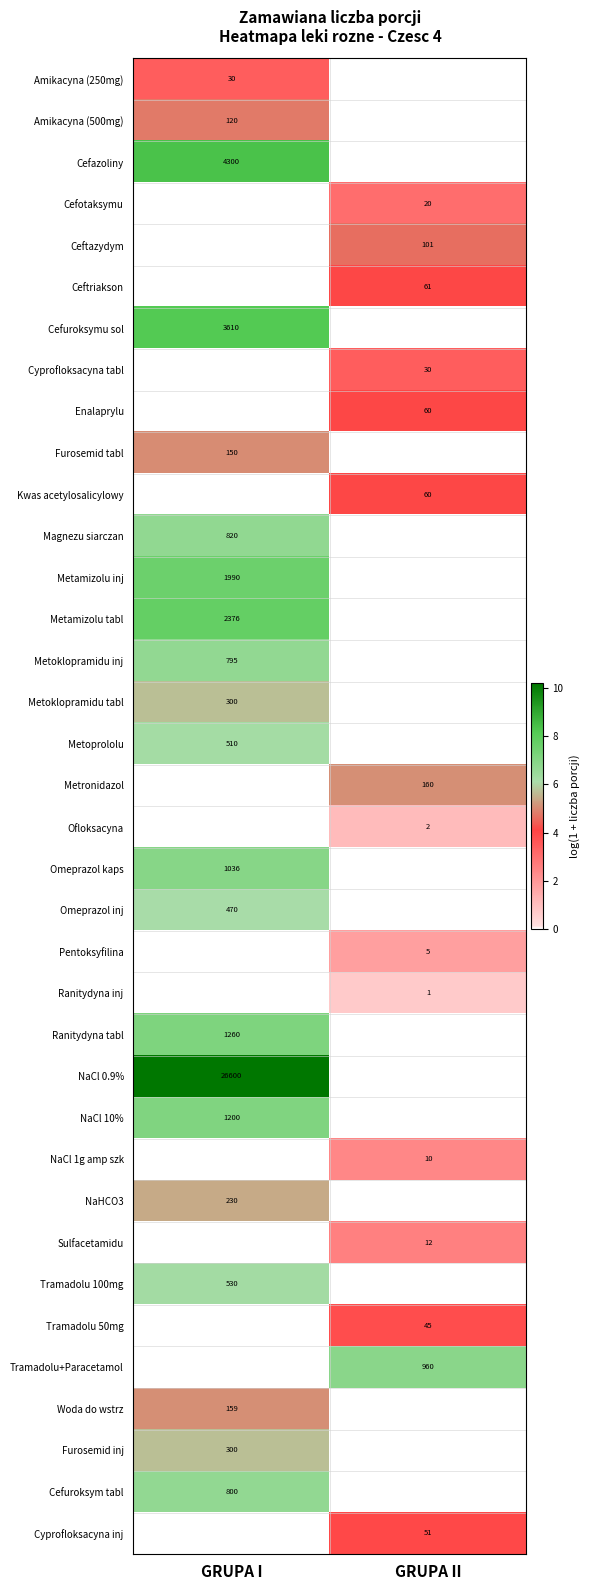

The Tramadolu+Paracetamol series shows 458 at GRUPA II. True or false?

False